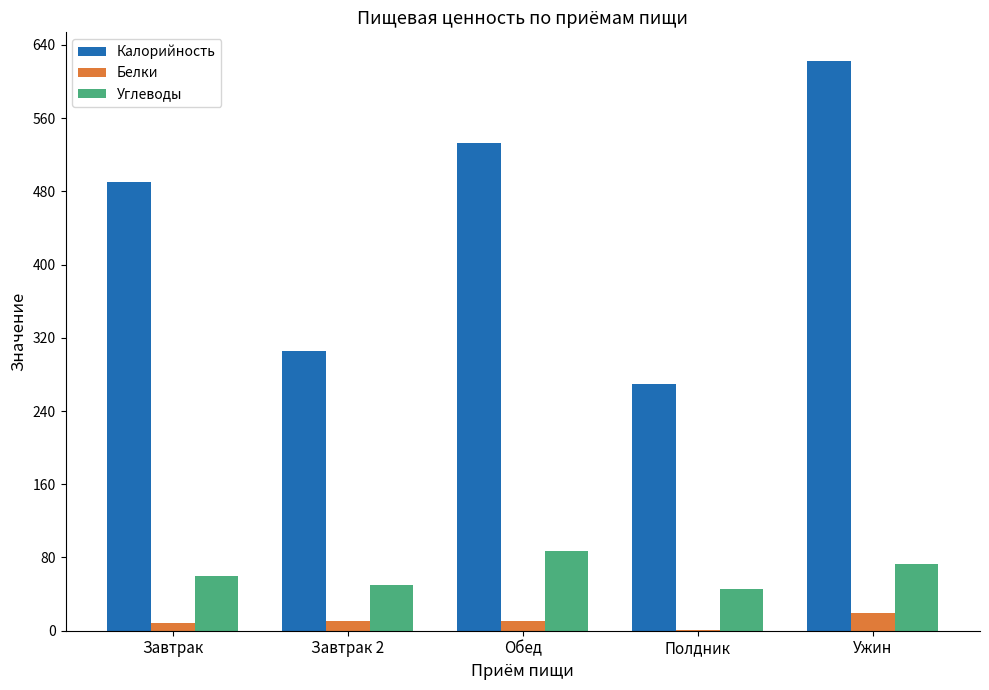

The value of Калорийность at Завтрак 2 is 116.7. True or false?

False